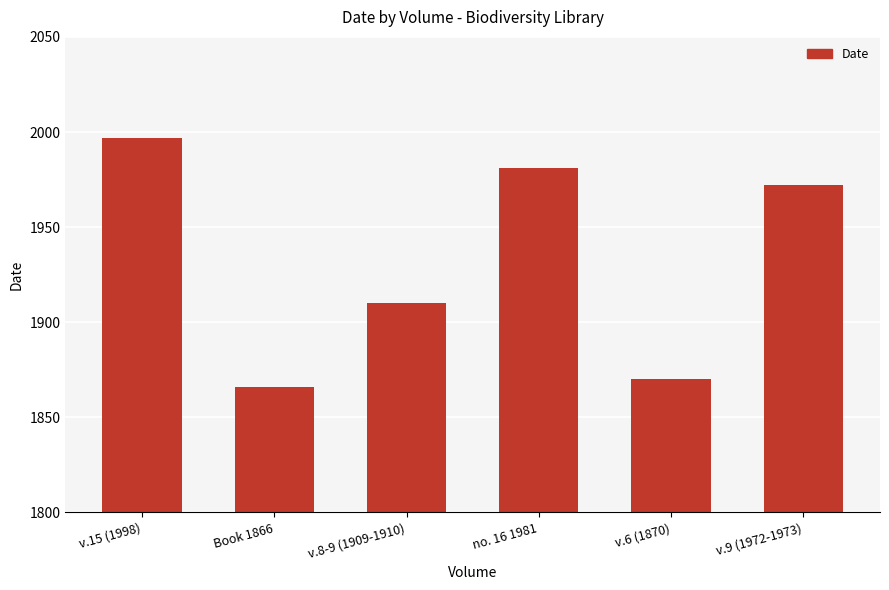

What is the value of the 5th bar from the left?

1870